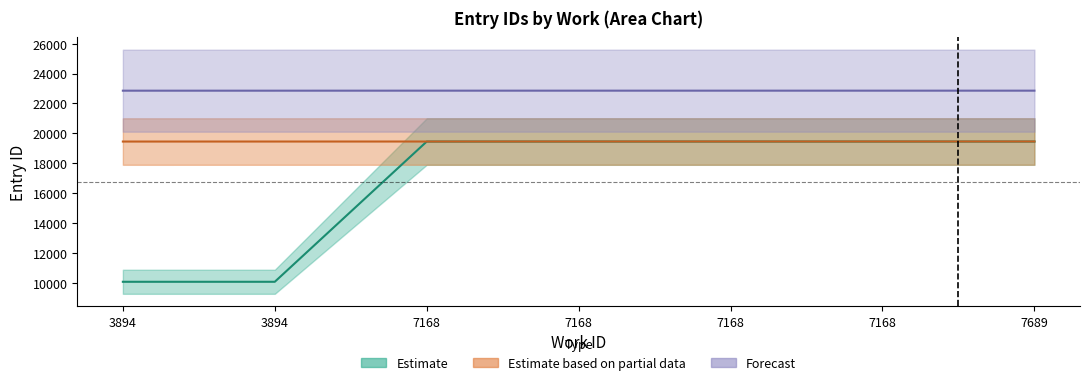

Which category has the lowest value in the Estimate based on partial data series?

3894